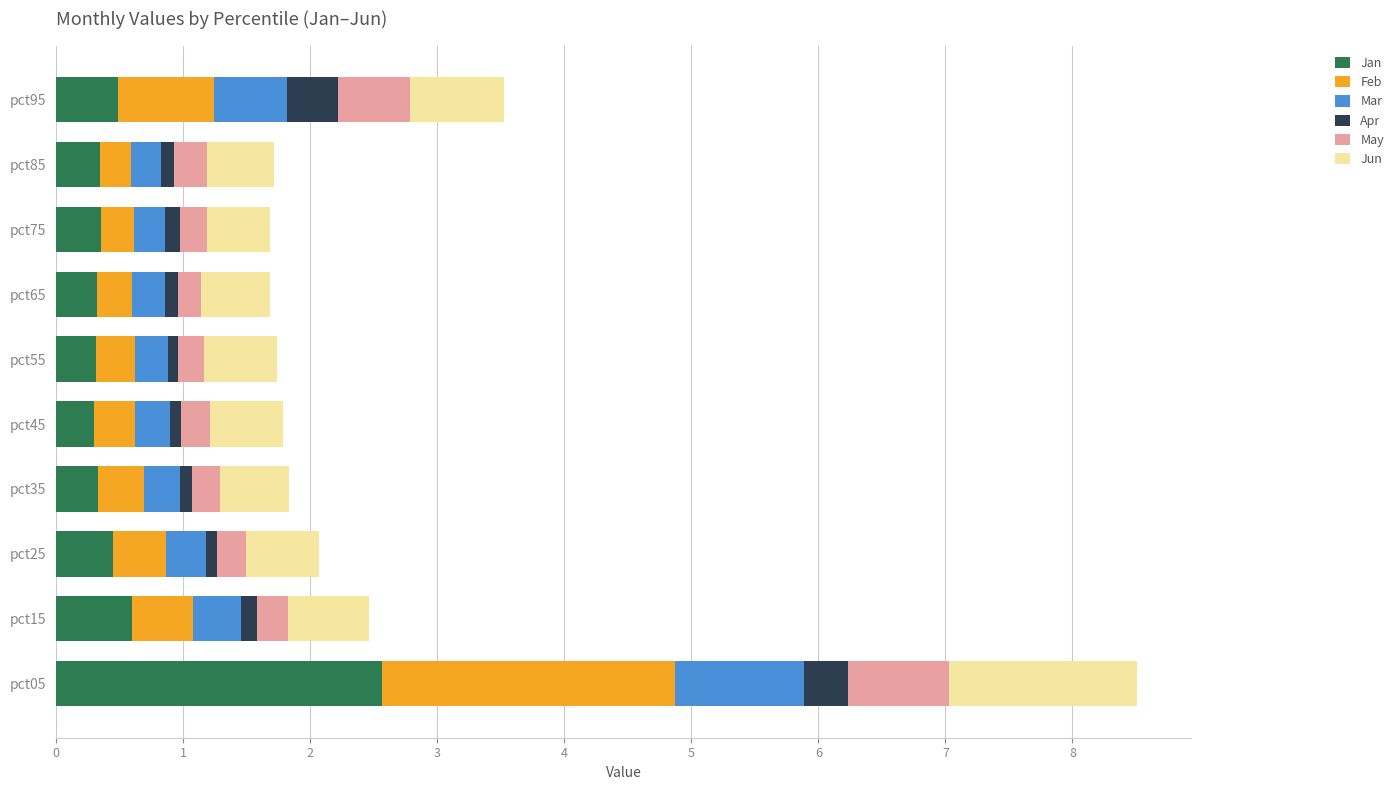

At which category is the sum across all series the highest?

pct05